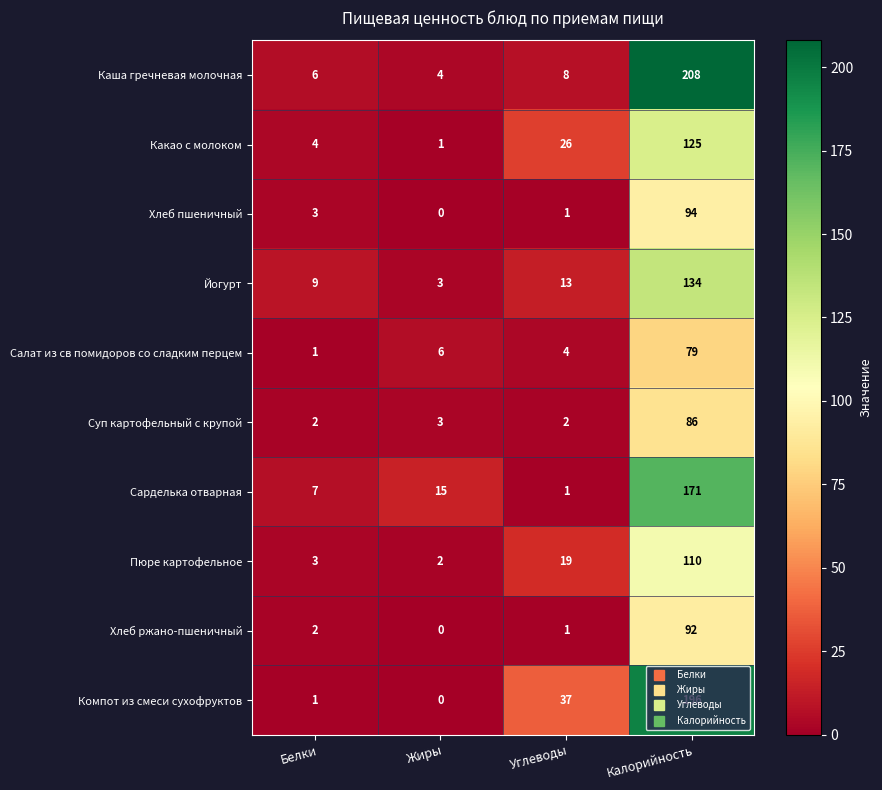

What is the difference between the second highest and minimum values in the Какао с молоком series?

25